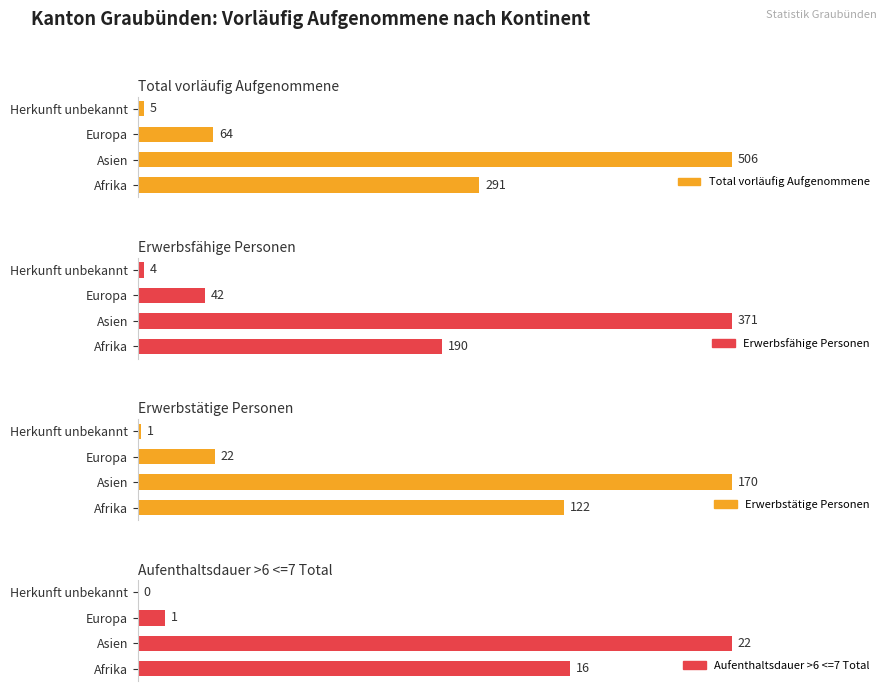

Does the chart contain stacked bars?

No